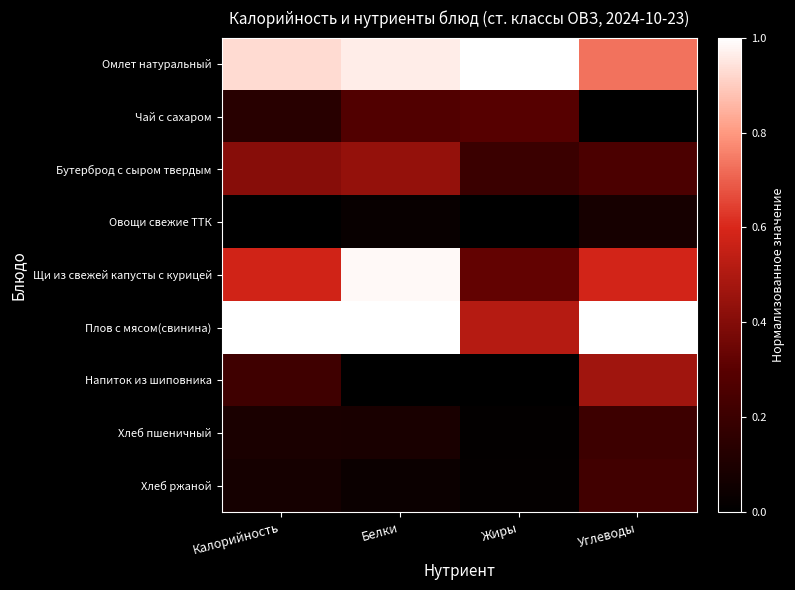

What is the difference between the highest and lowest values at Калорийность?

1.0